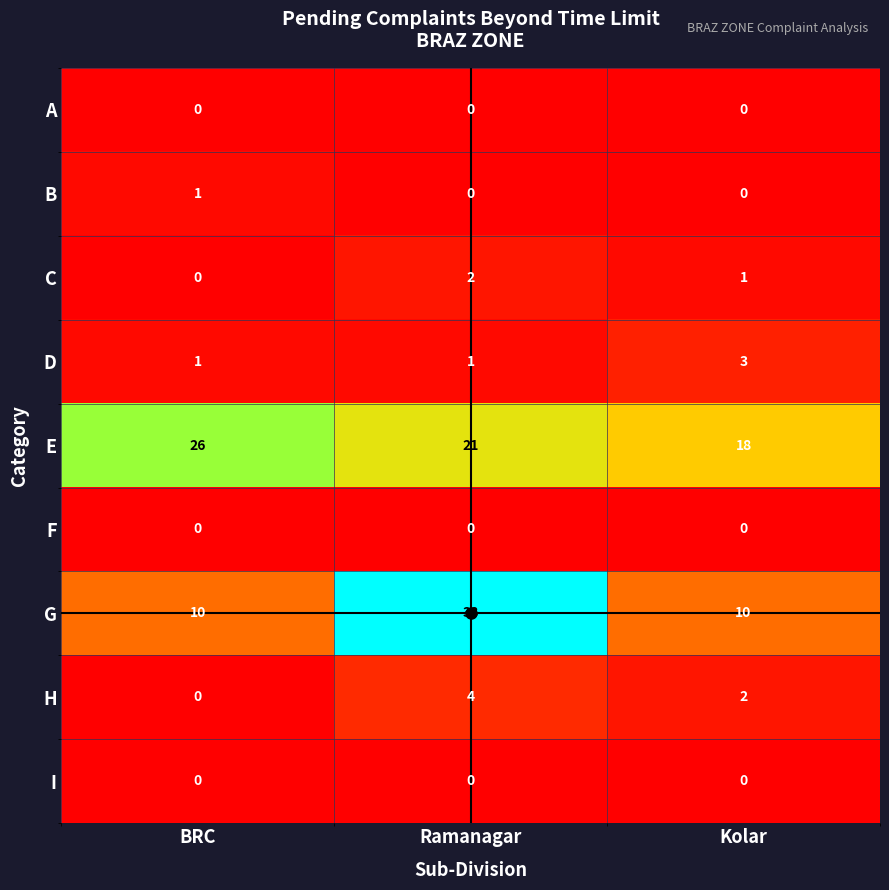

The value of E at Kolar is 9. True or false?

False